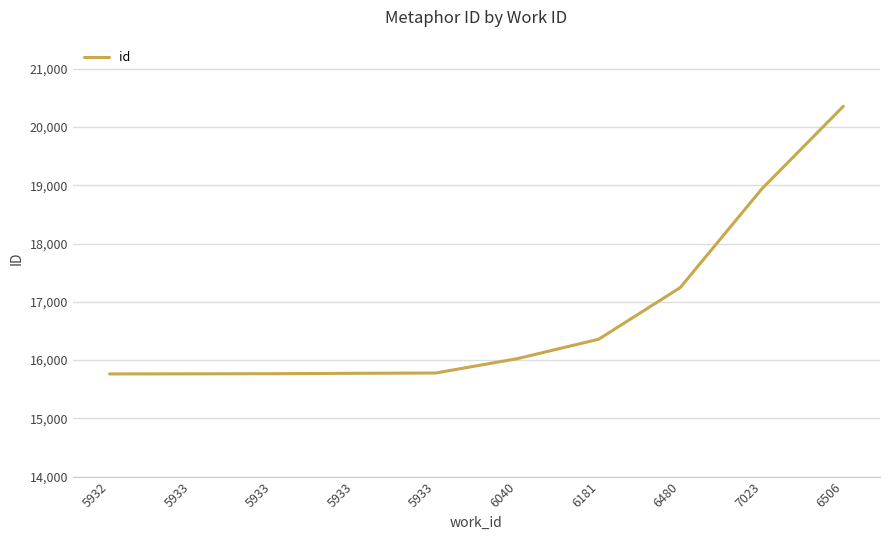

Which has a higher value, 5932 or 5933?

5933